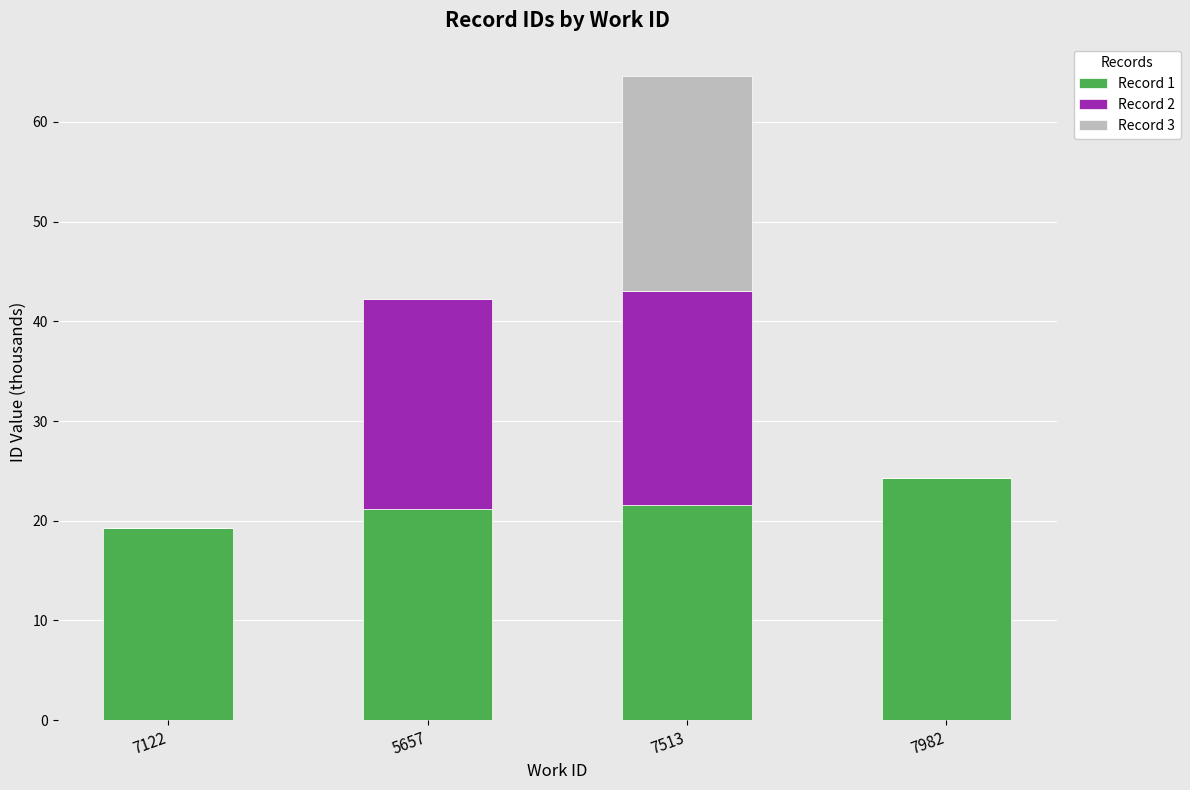

The value of Record 1 at 7513 is 21.5. True or false?

True